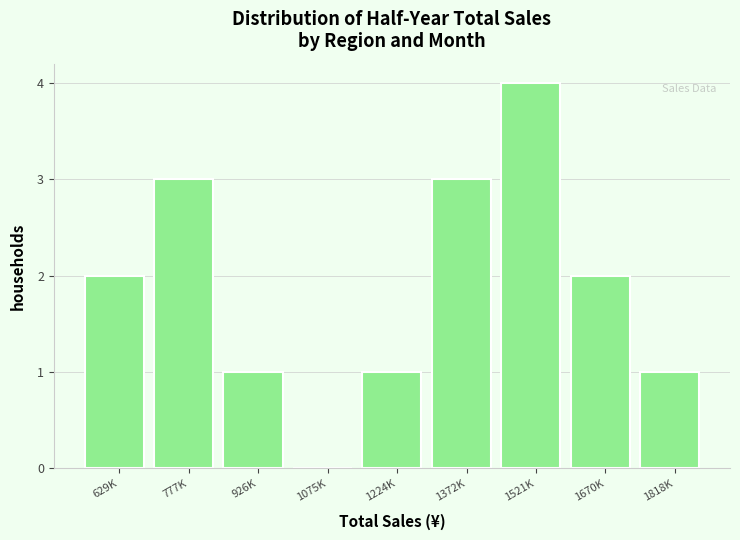

Reading left to right, extract all data points from this chart.

629K=2	777K=3	926K=1	1075K=0	1224K=1	1372K=3	1521K=4	1670K=2	1818K=1